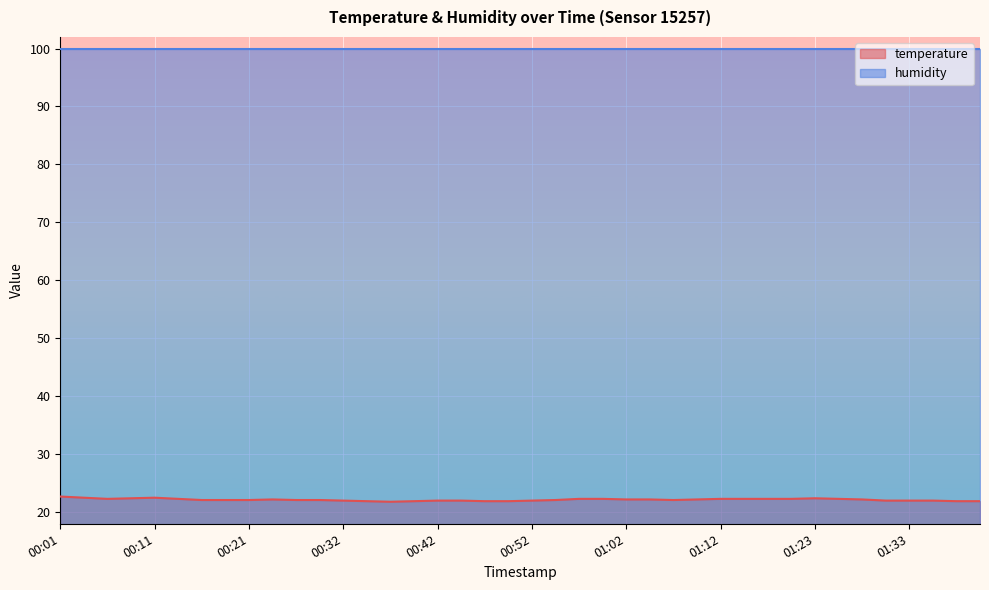

Is it true that the value at 01:05 is 22.2?

True